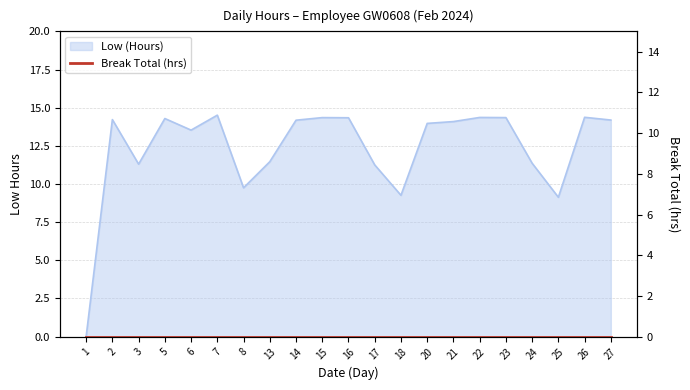

What is the change in value from 18 to 23?

+5.1